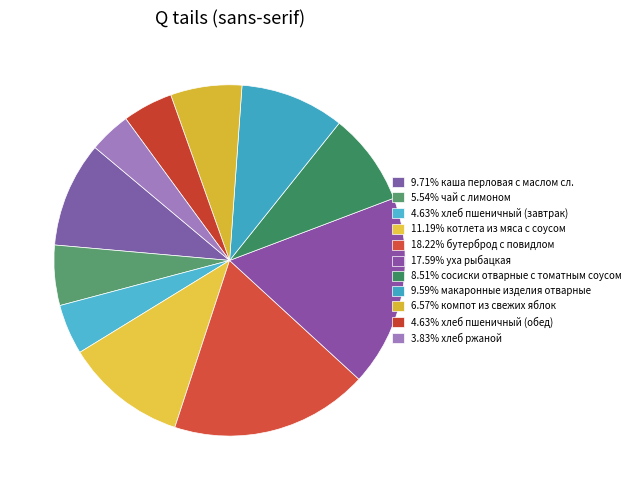

Which category has the biggest portion of the pie?

бутерброд с повидлом